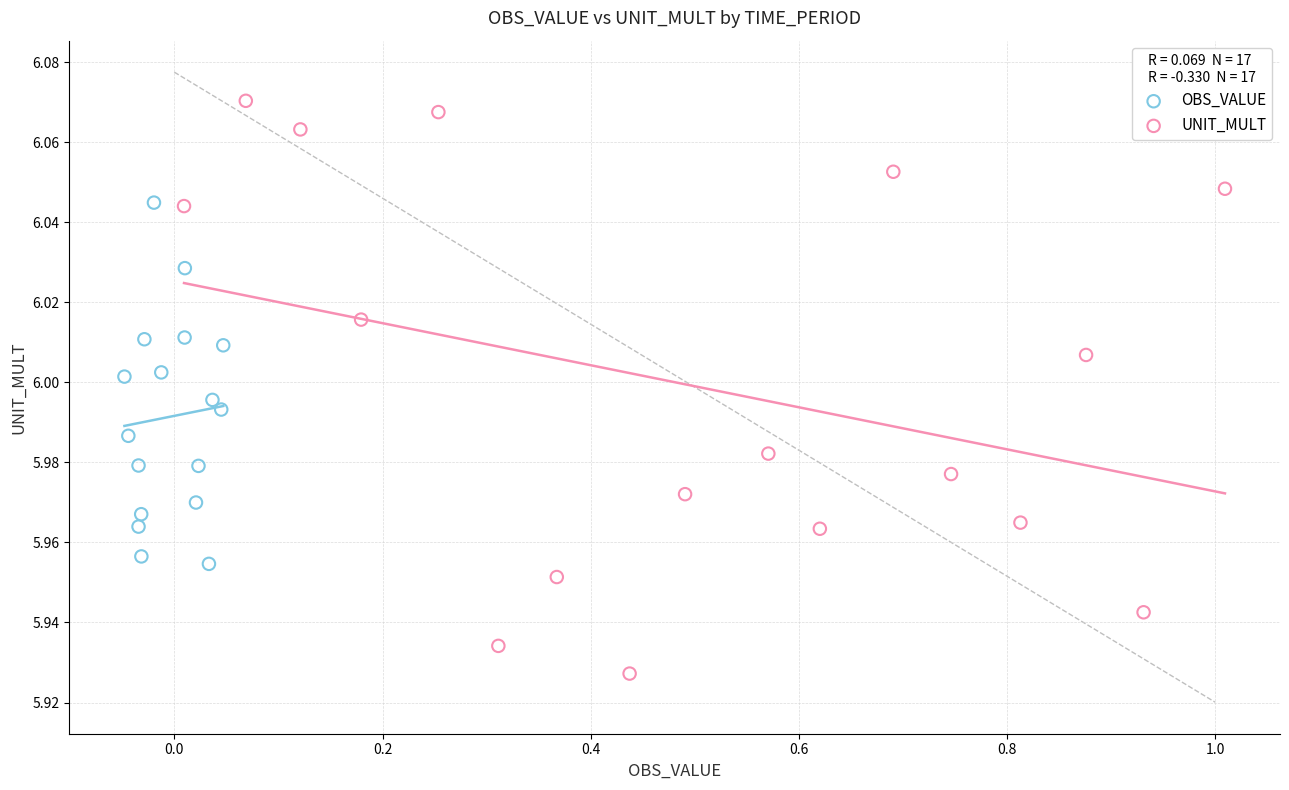

What are all the series names shown in the legend?

OBS_VALUE, UNIT_MULT